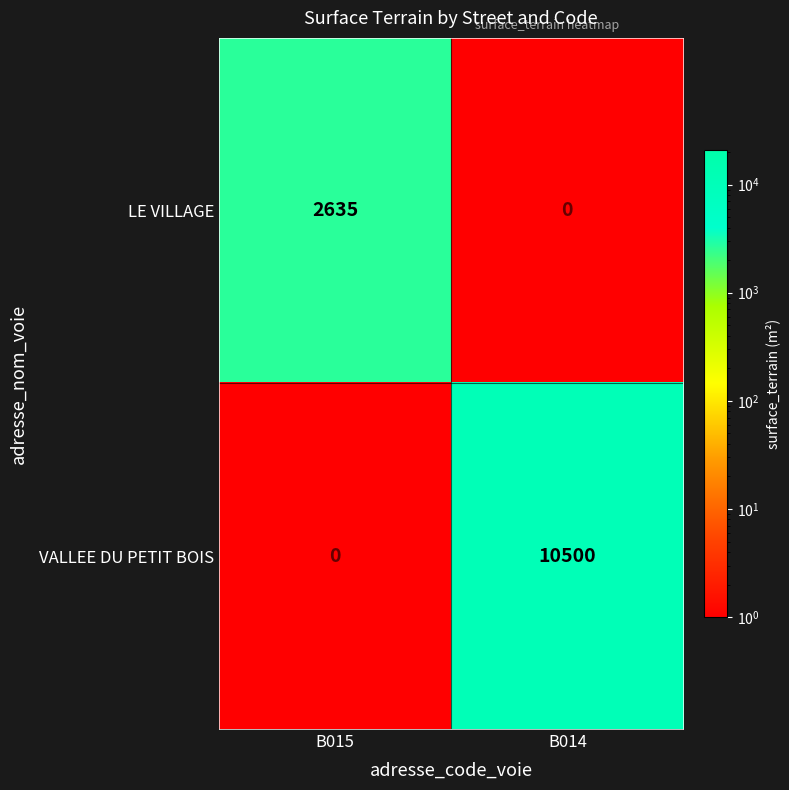

What is the approximate value of LE VILLAGE at B015?

2635